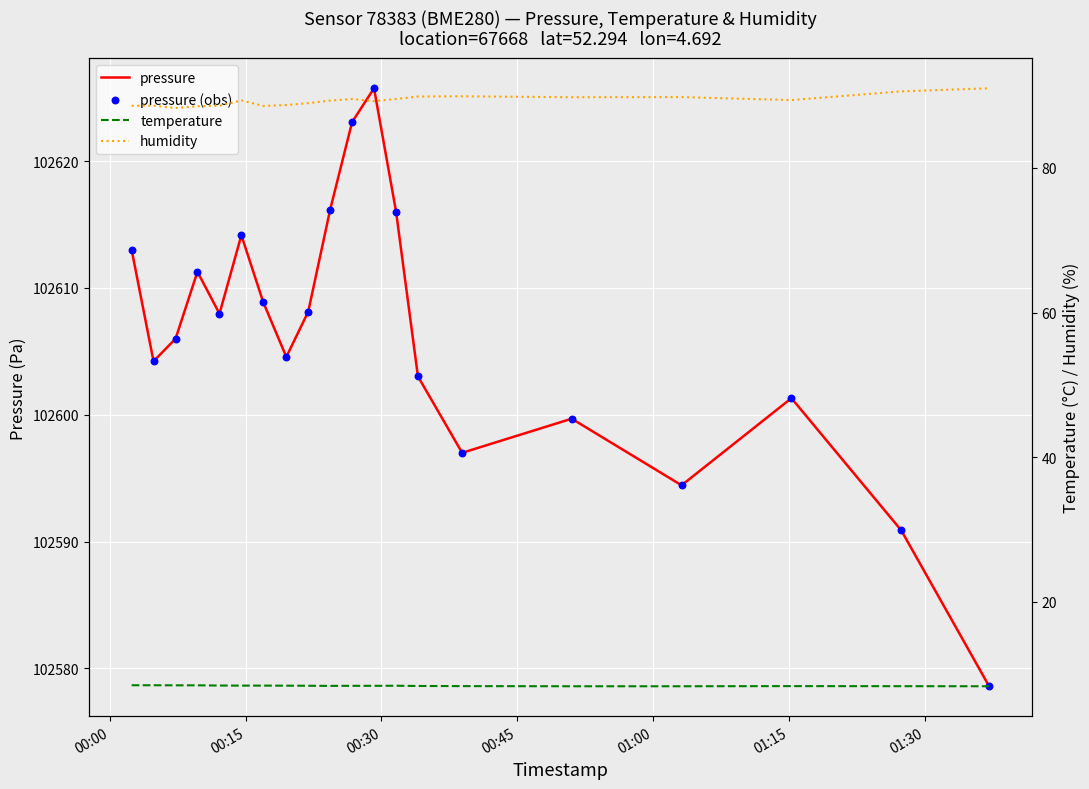

Which series has the widest spread of Y values?

pressure